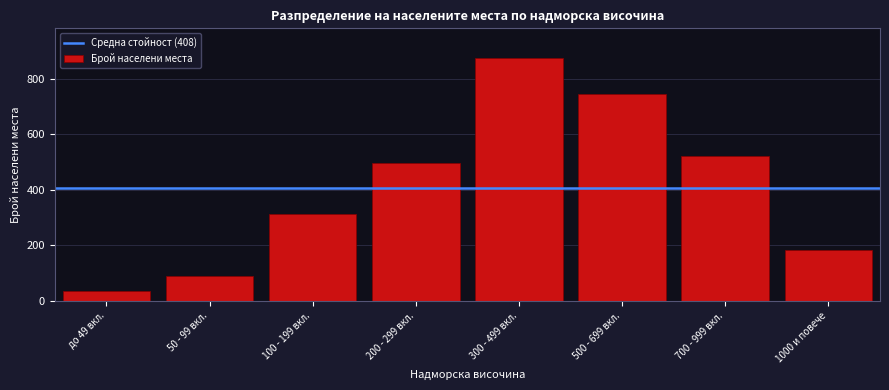

Reading left to right, transcribe all the data shown in this chart.

37	89	312	498	876	743	521	184